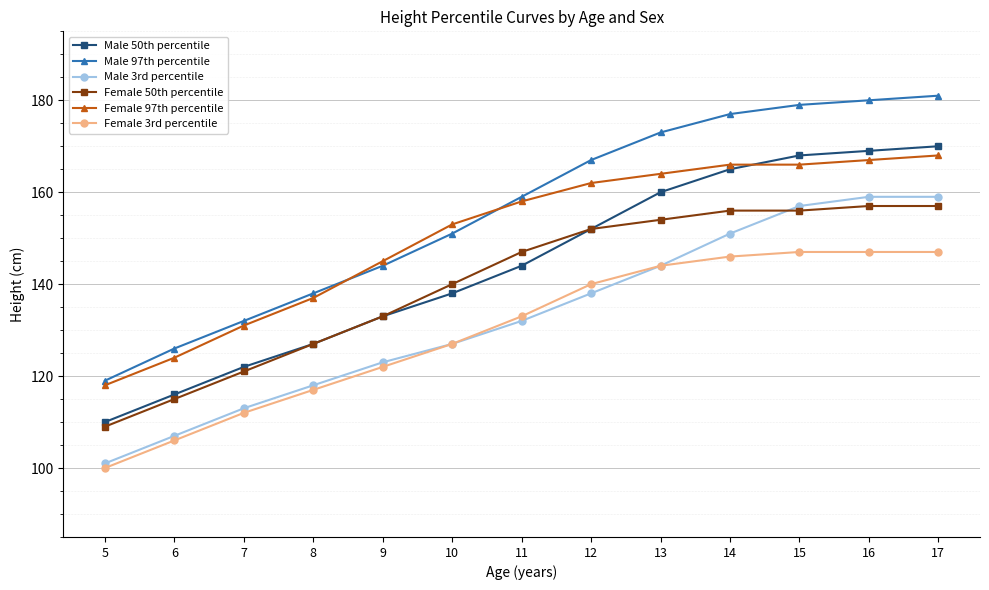

At which label does Male 97th percentile reach its peak?

17